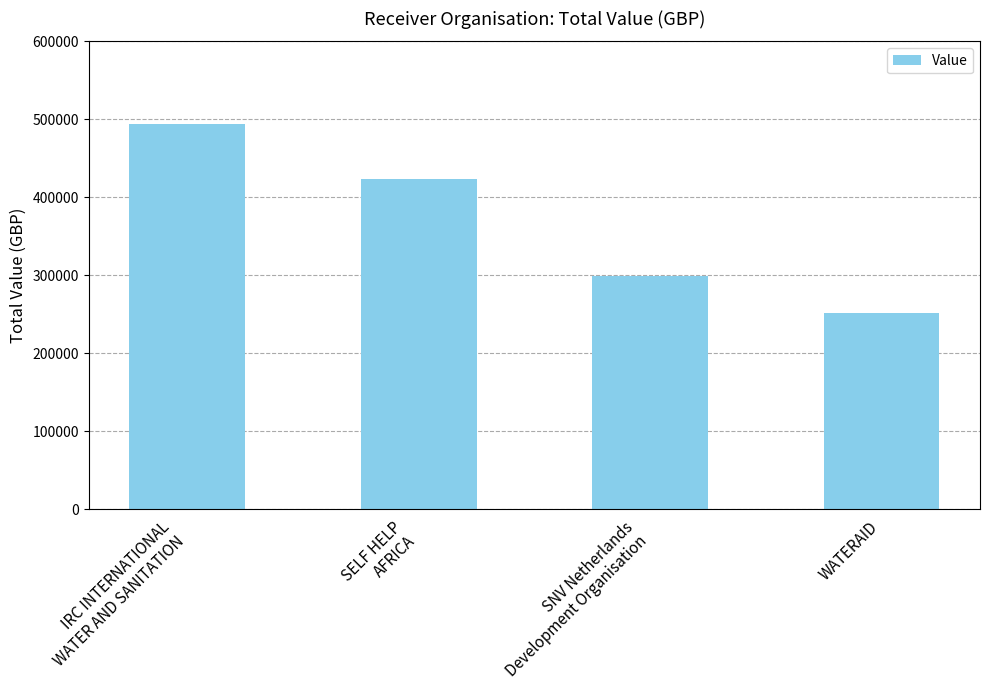

Where is the data nearest to the value 373122?

SELF HELP
AFRICA